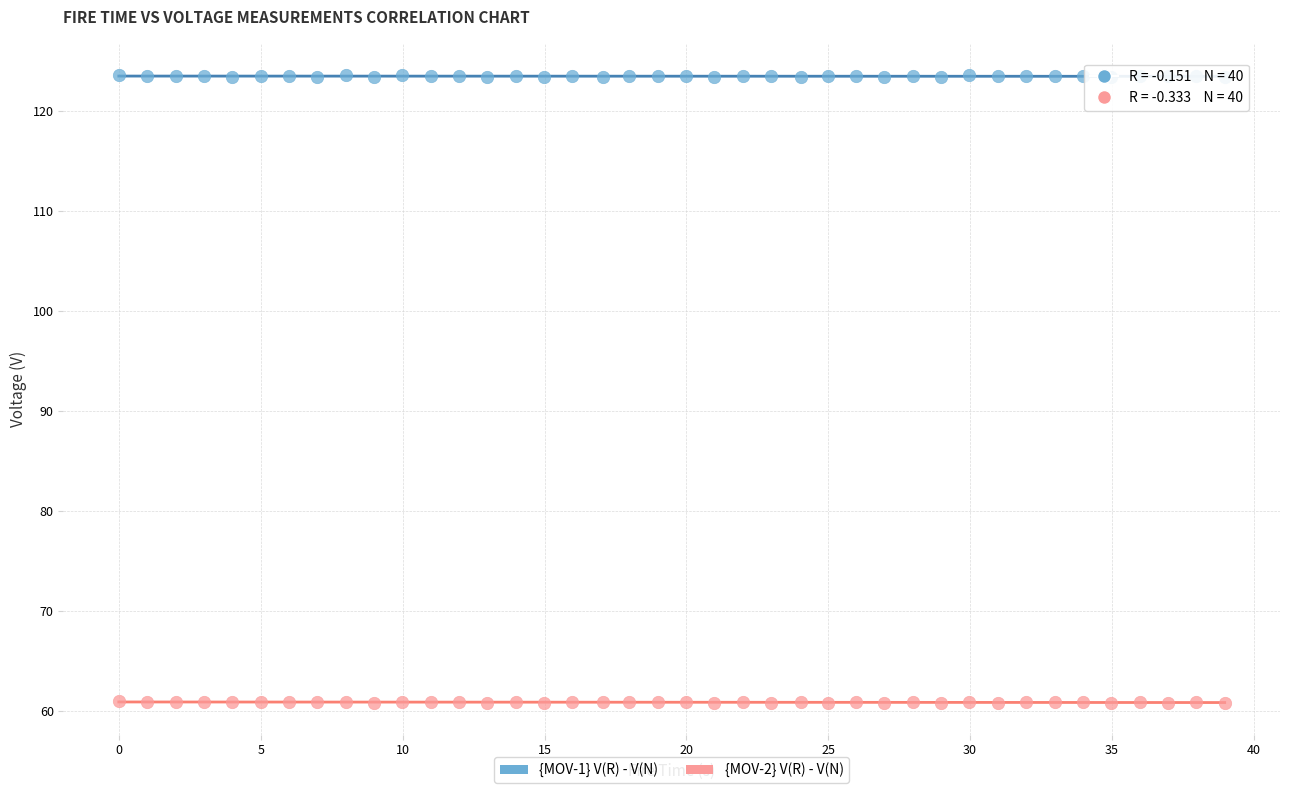

Which series reaches the minimum Y coordinate?

{MOV-2} V(R) - V(N)